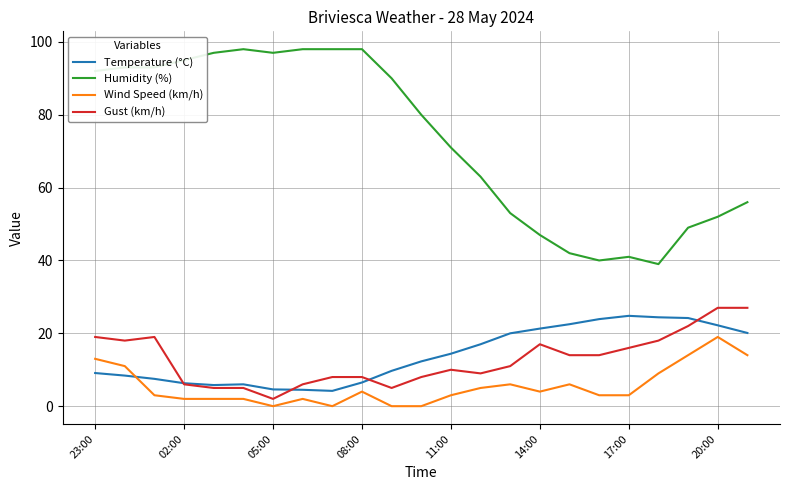

Does the chart have visible grid lines?

Yes